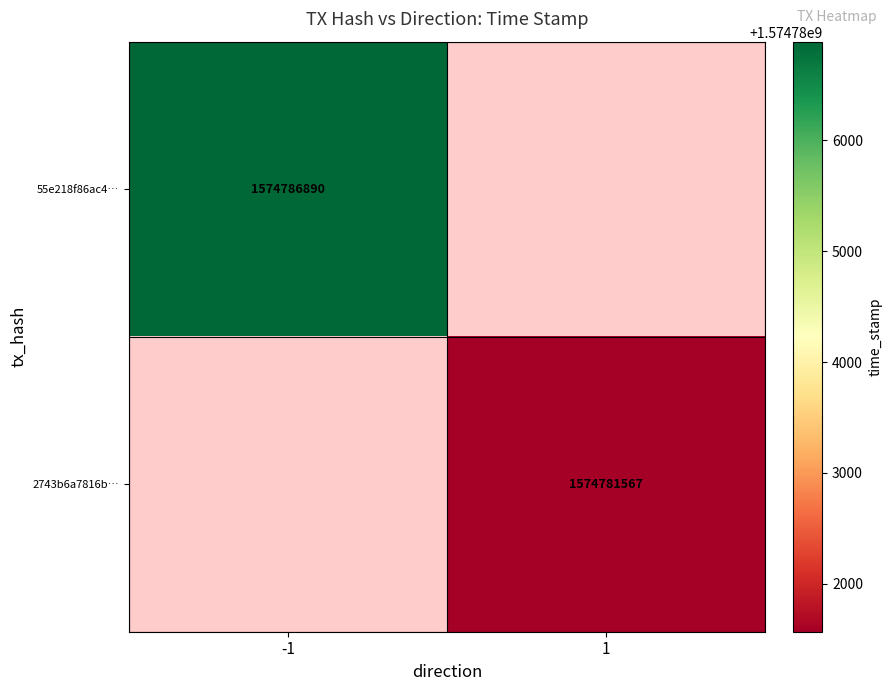

The 2743b6a7816b… series shows 2686360429 at 1. True or false?

False